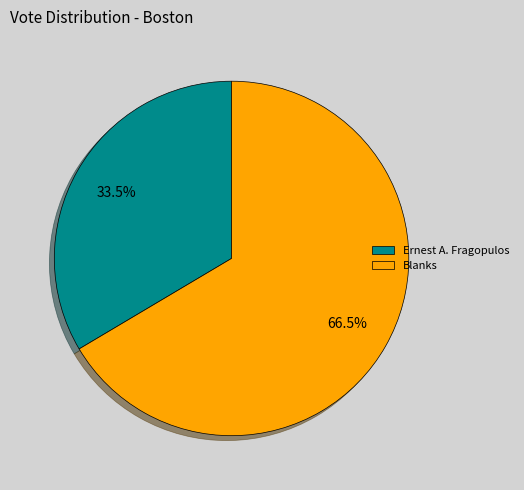

How much of the chart is everything except Blanks?

33.5%